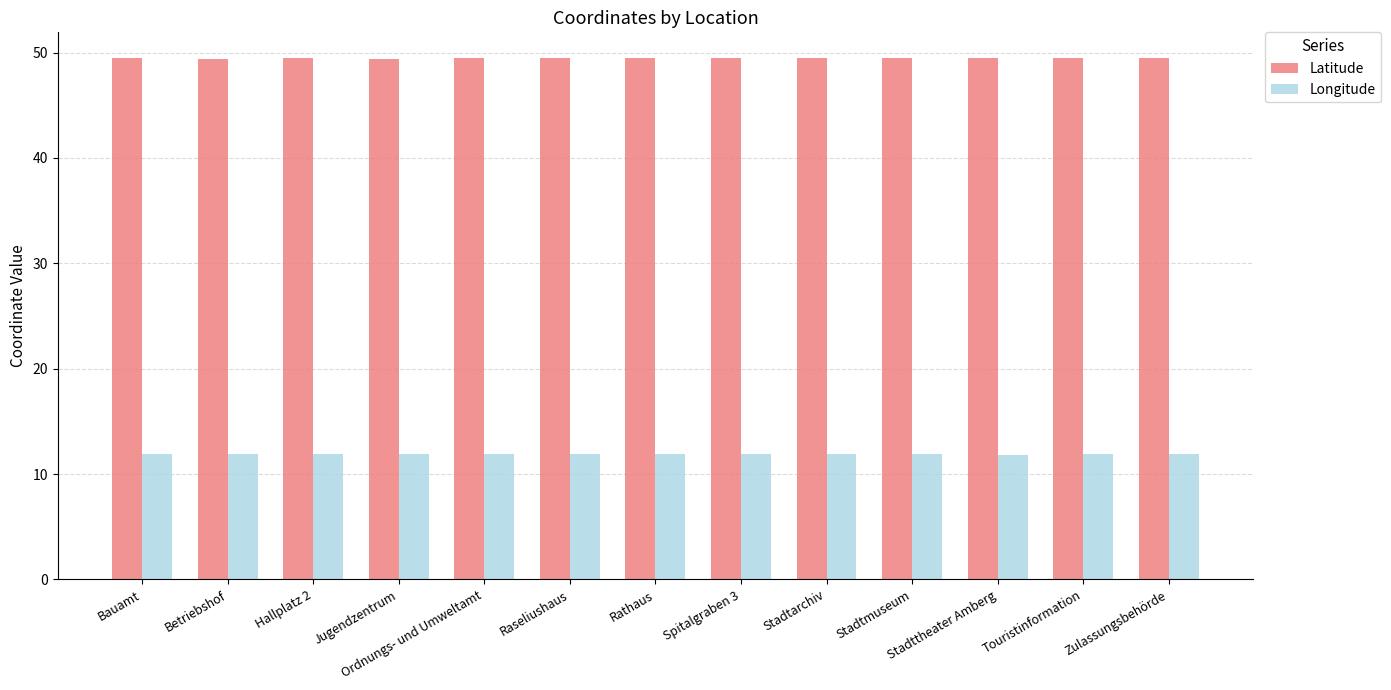

Count the number of categories in the chart.

13